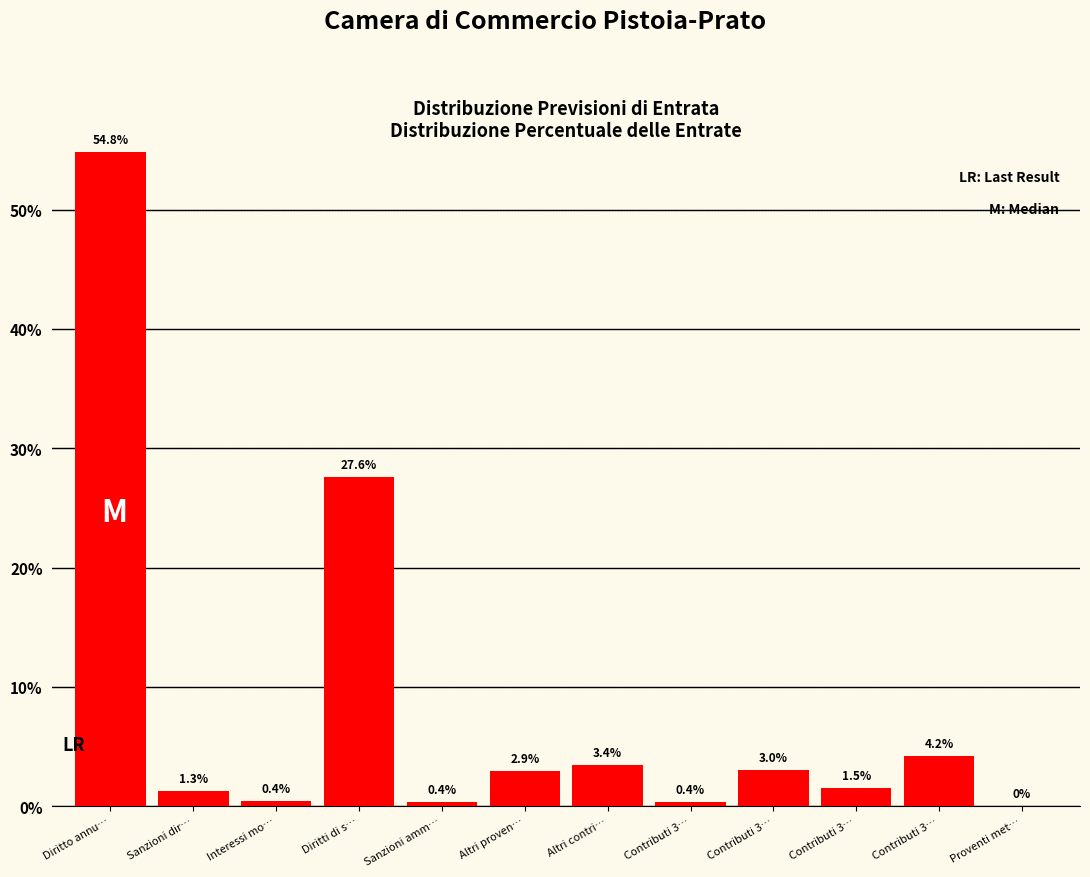

How many categories are shown in the chart?

12